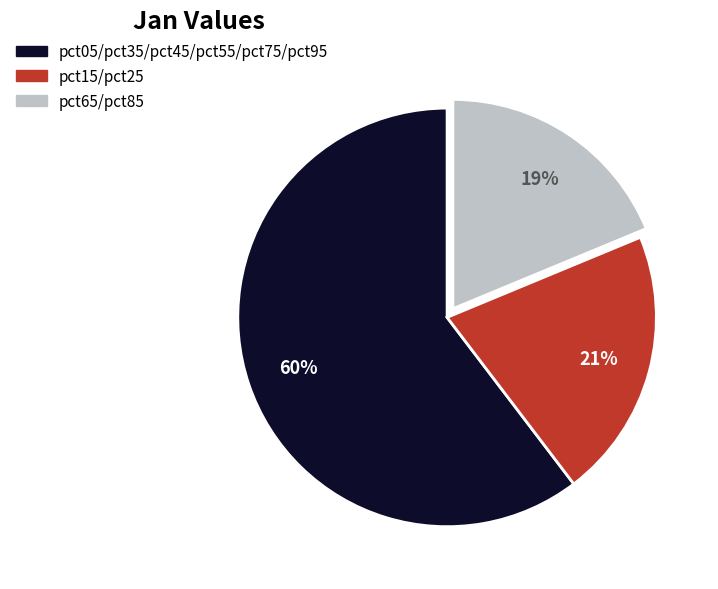

To the nearest percent, what is the average slice percentage?

33%